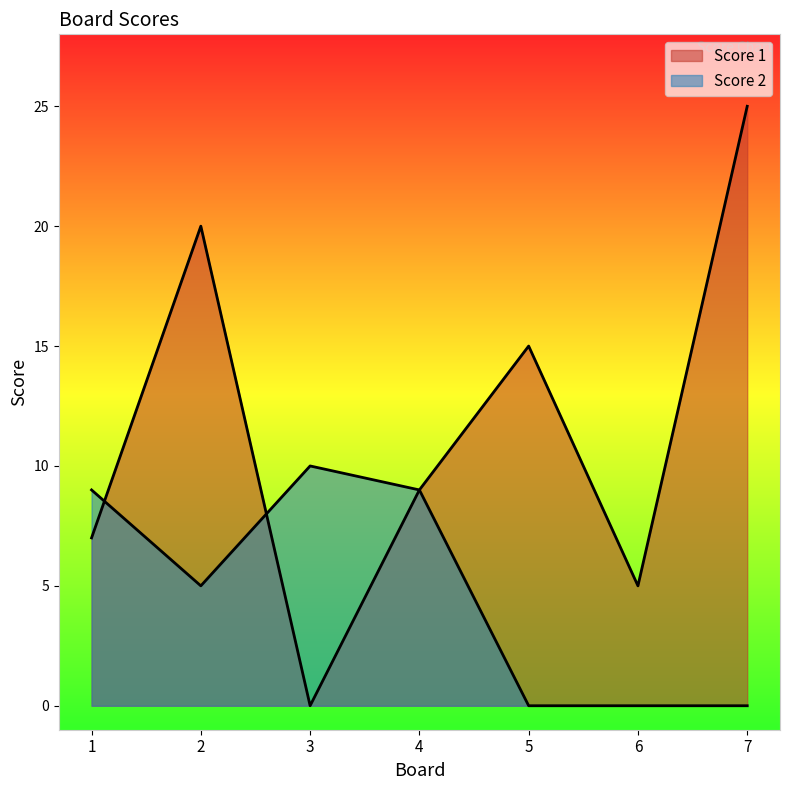

How many data points does each series have?

7